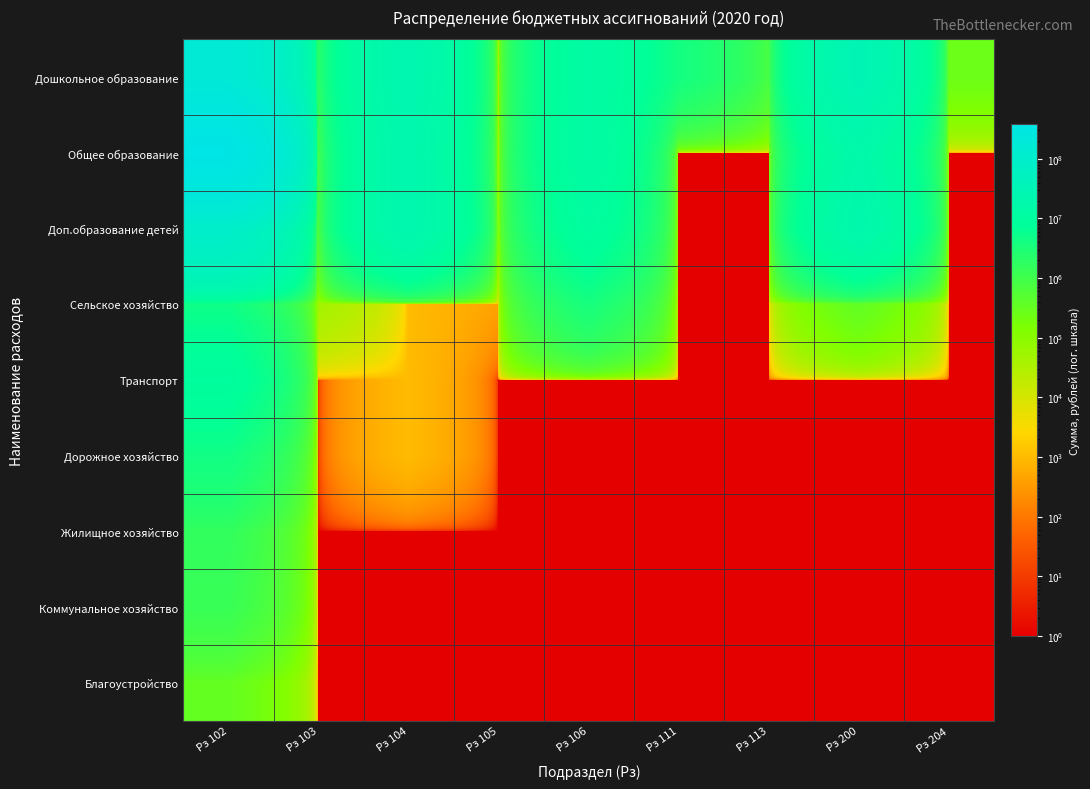

What is the difference between the highest and lowest values at Рз 106?

13622042.4